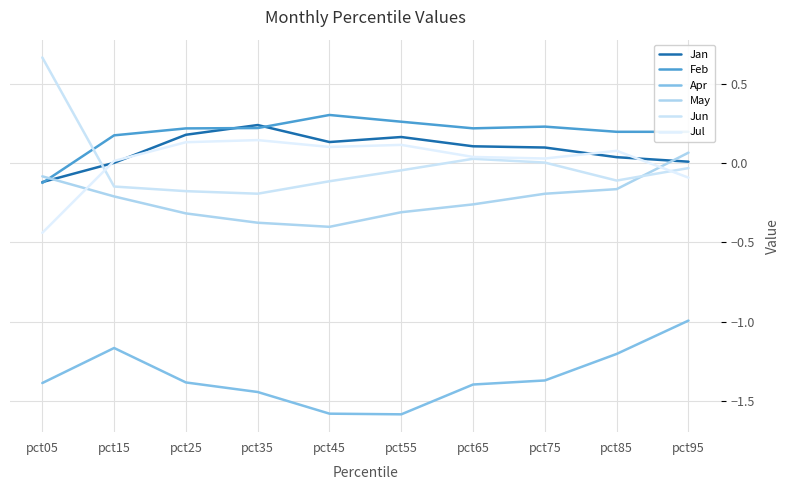

At which label is Jun closest to 0?

pct75